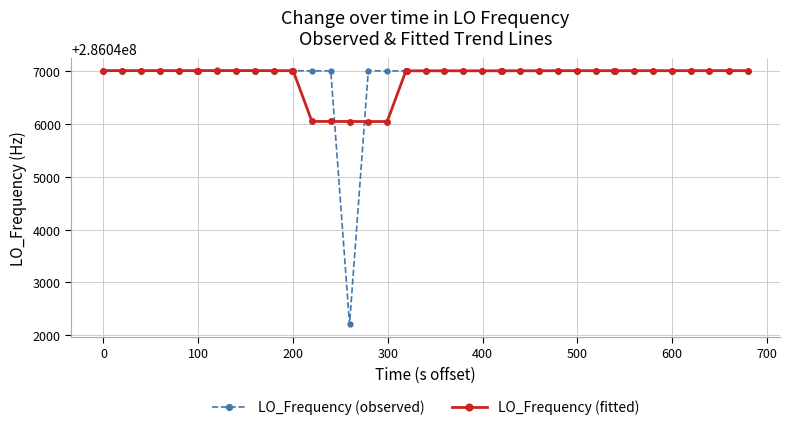

At how many categories does at least one series exceed 286043356?

40